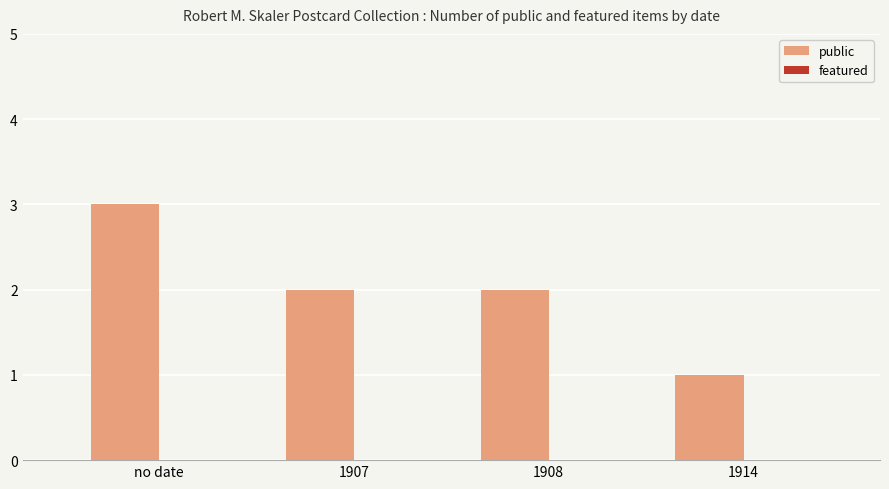

Between no date and 1907, which is larger?

no date